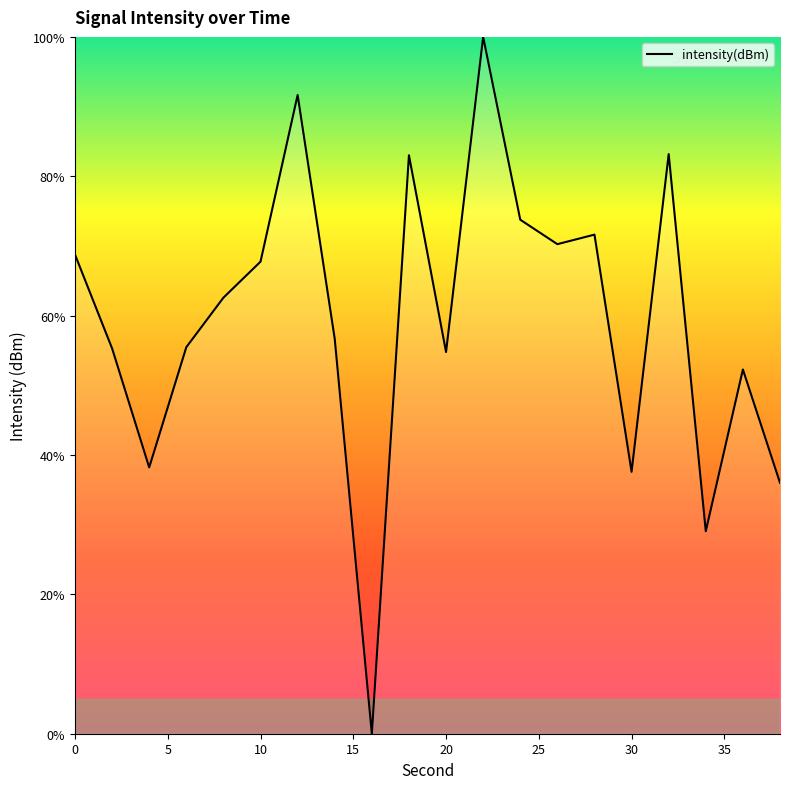

What is the maximum value shown in the chart?

100.0